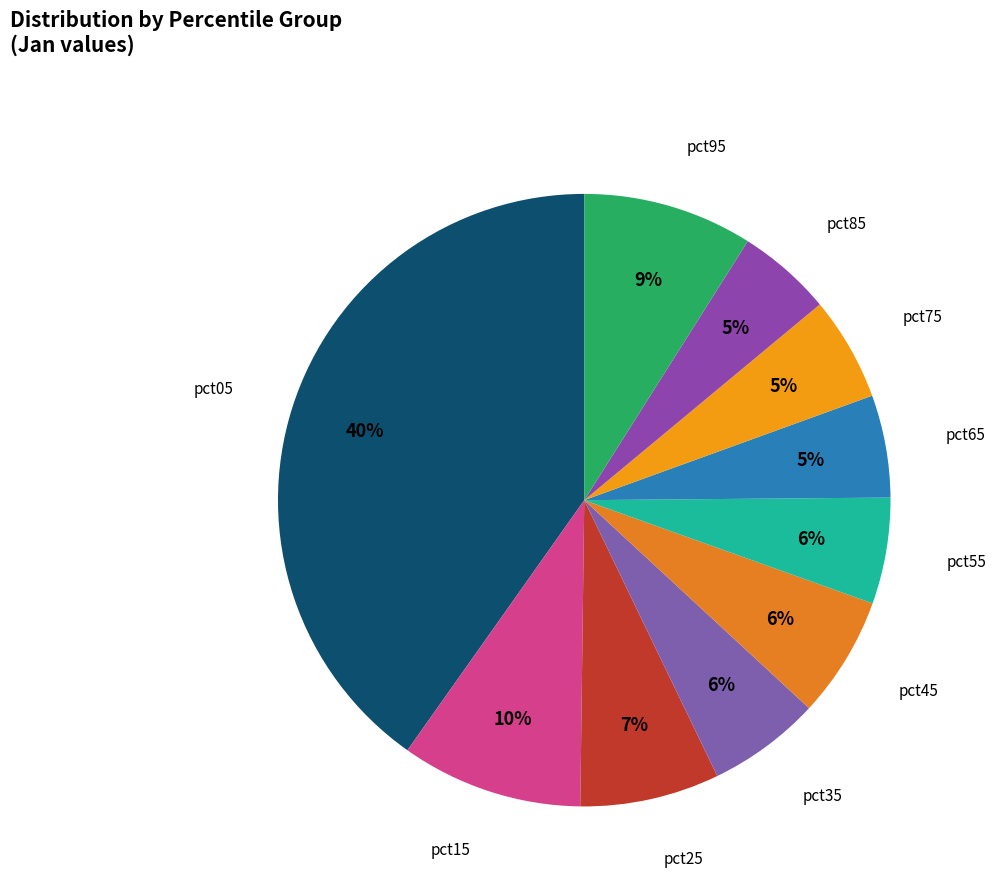

To the nearest percent, what is the difference between the largest and smallest slice percentages?

35%